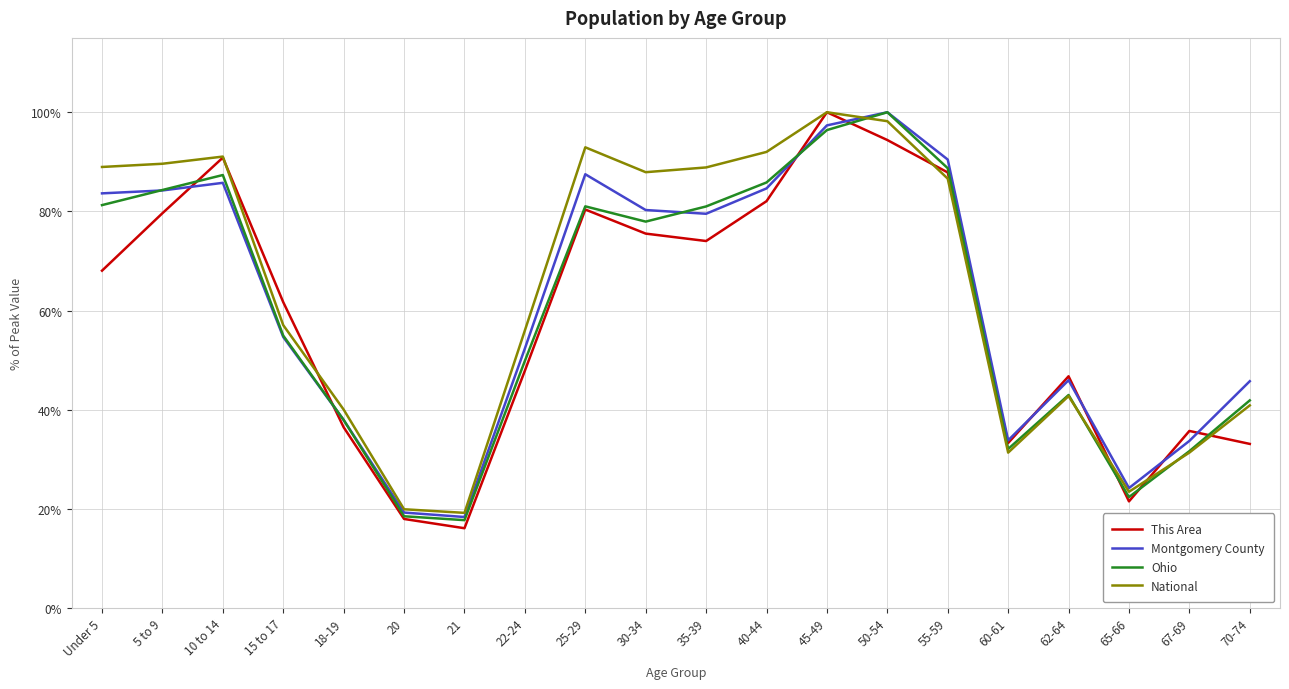

Does the chart display data point markers on the line(s)?

No